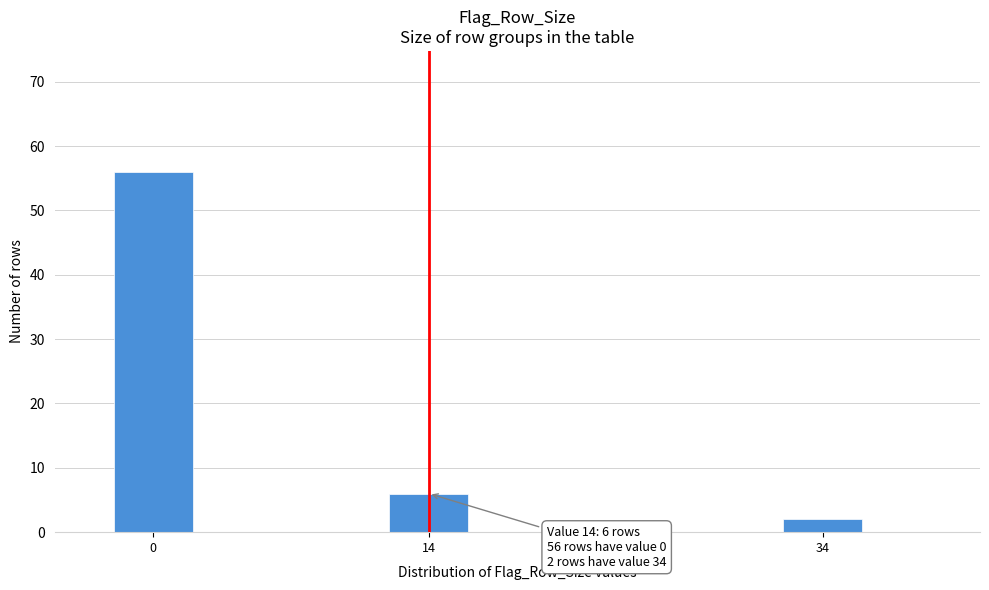

Reading left to right, transcribe all the data shown in this chart.

56	6	2